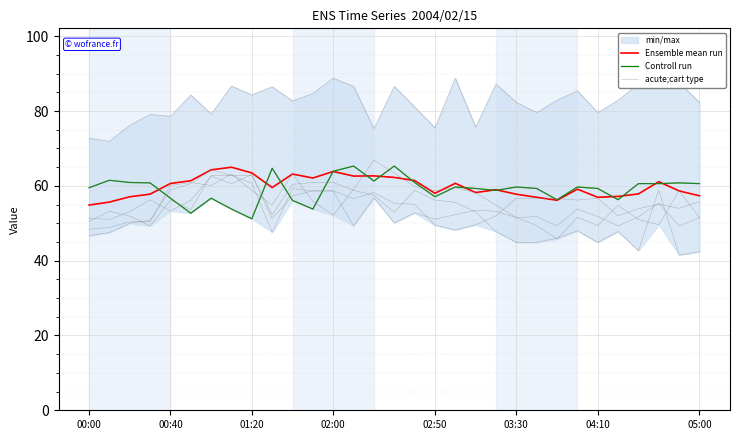

Is it true that Controll run equals 41.1 at 13?

False